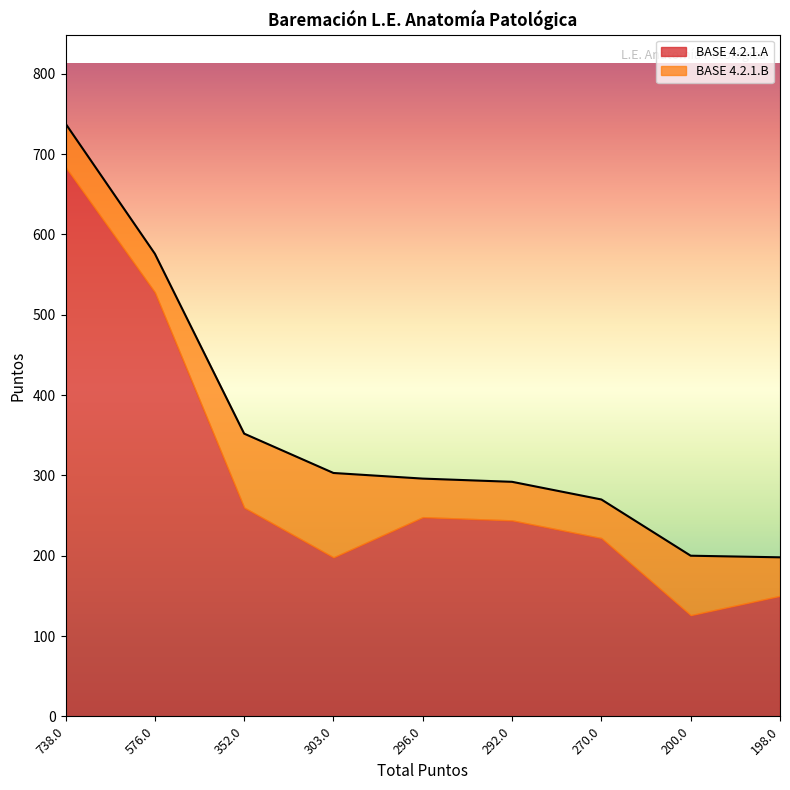

What is the difference between the maximum and minimum values?

540